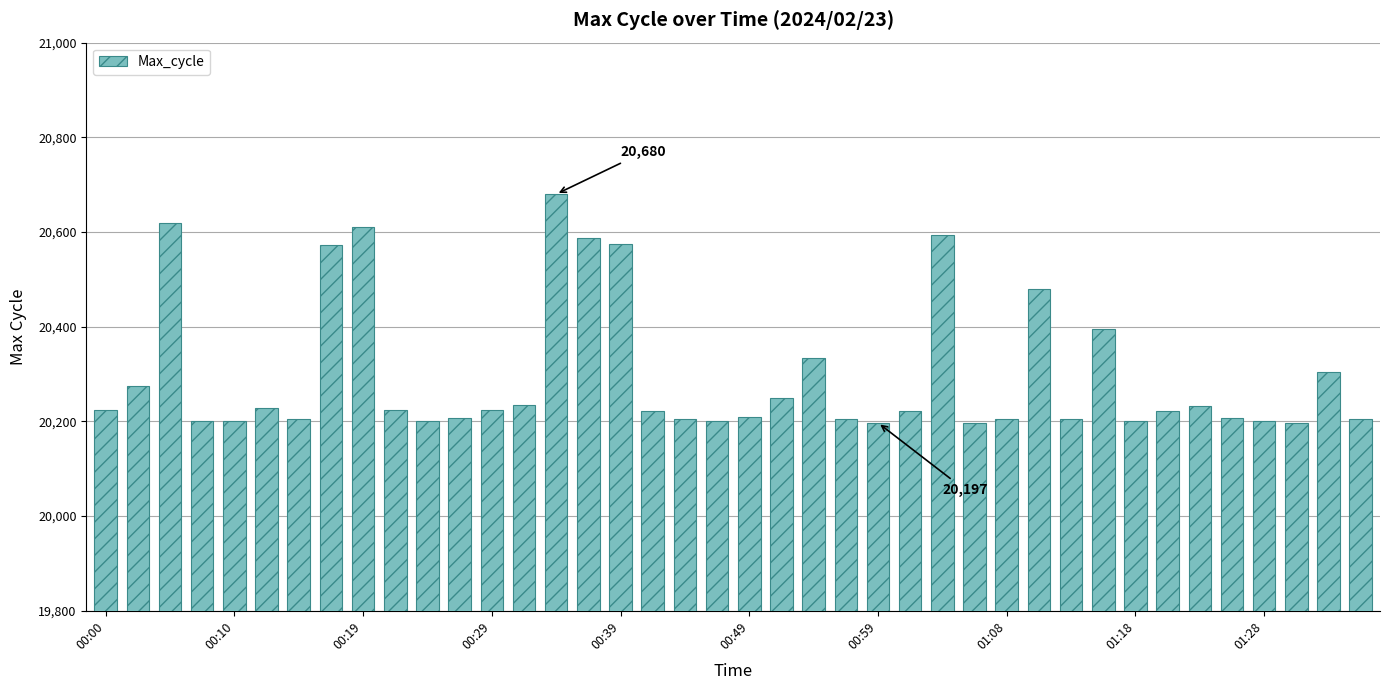

What is the value of the 3rd bar from the left?

20620